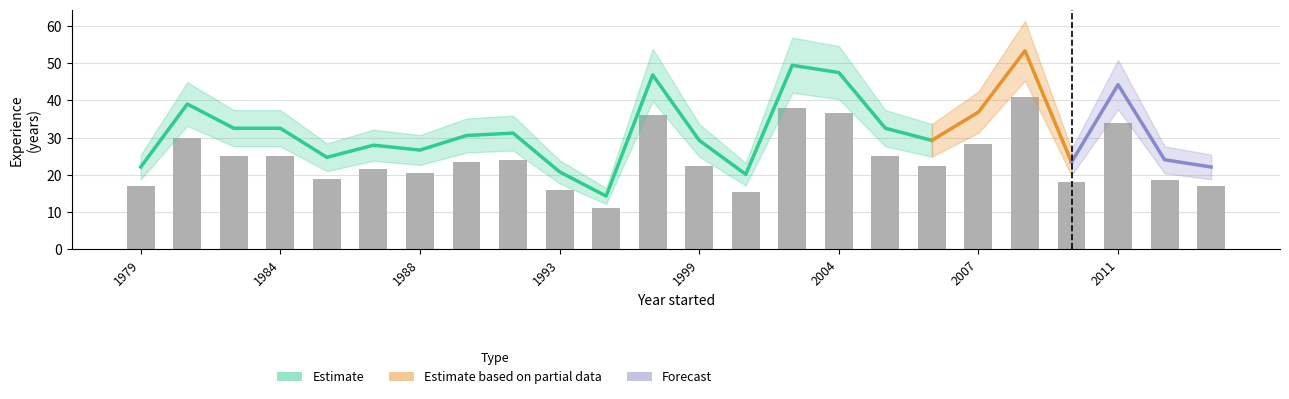

The value of Estimate at 2010 is 25. True or false?

False